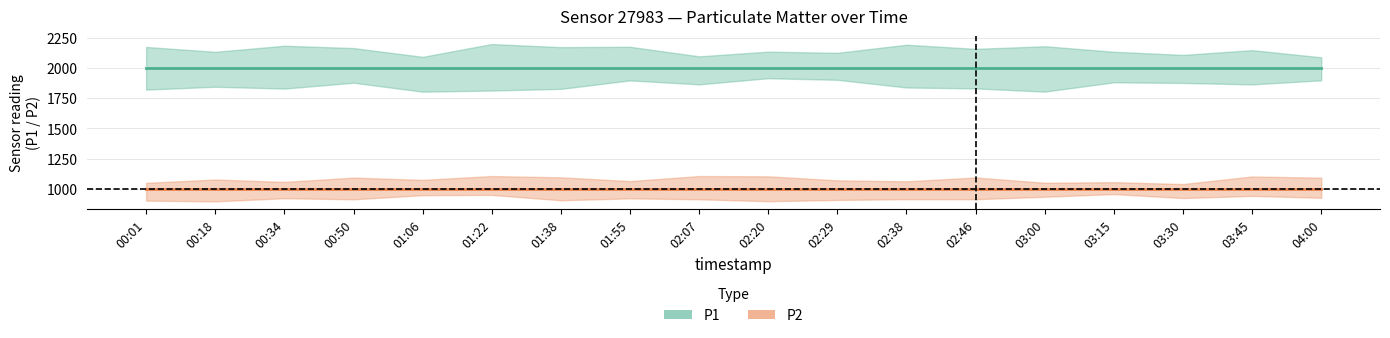

What is the total value across all series at 03:15?

2999.8